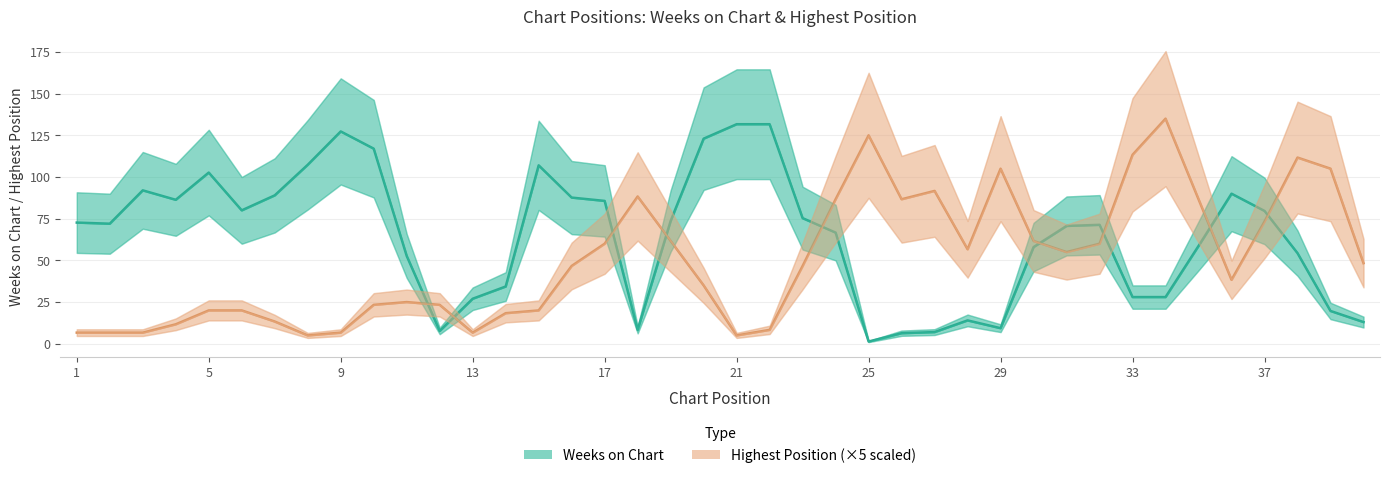

How many data points in Highest Position (×5) are above 46?

21